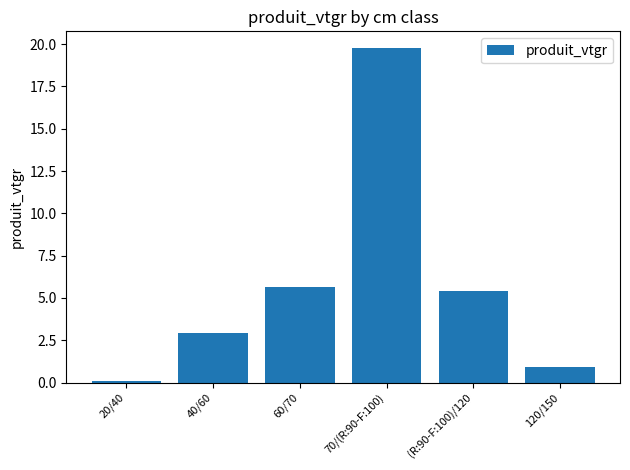

Are the bars horizontal?

No